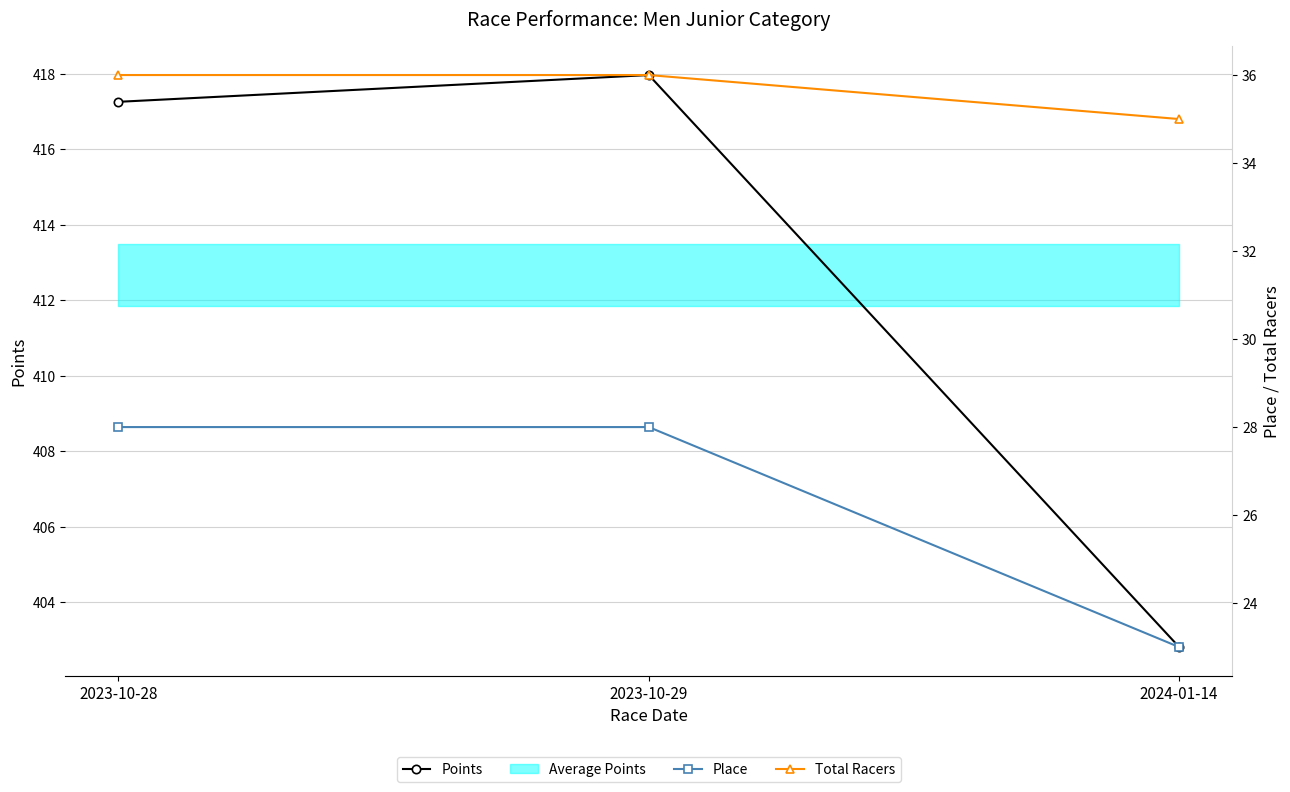

What position from the left is 2023-10-29?

2